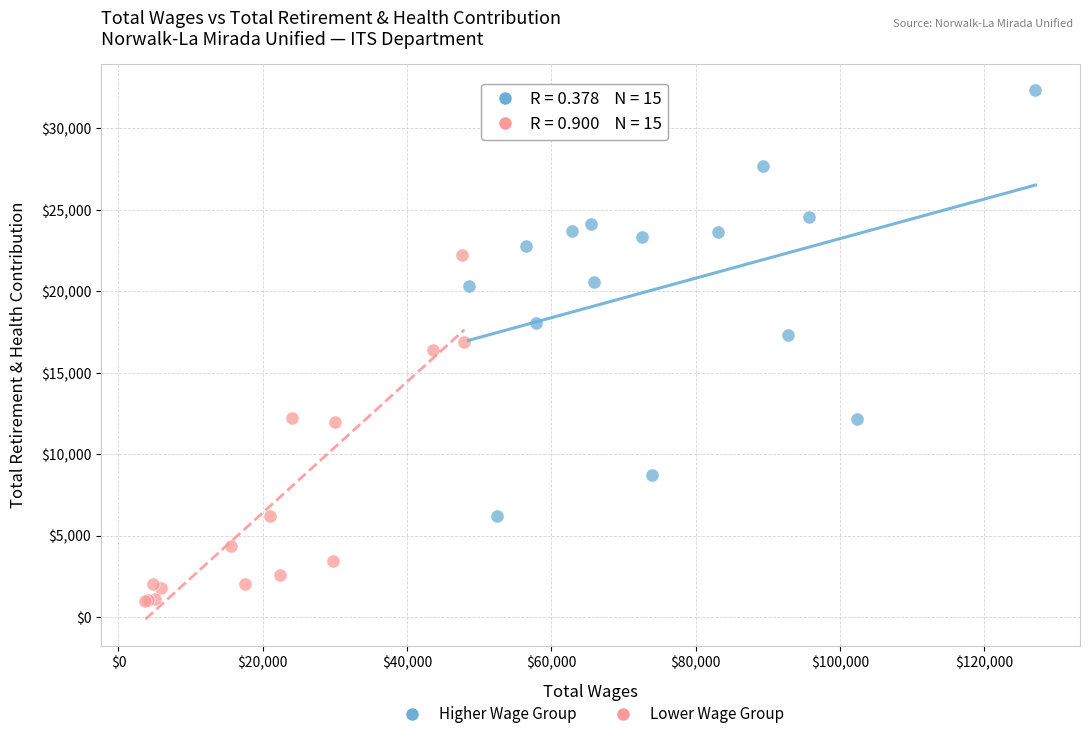

Which series has the largest Y range (max minus min)?

Higher Wage Group